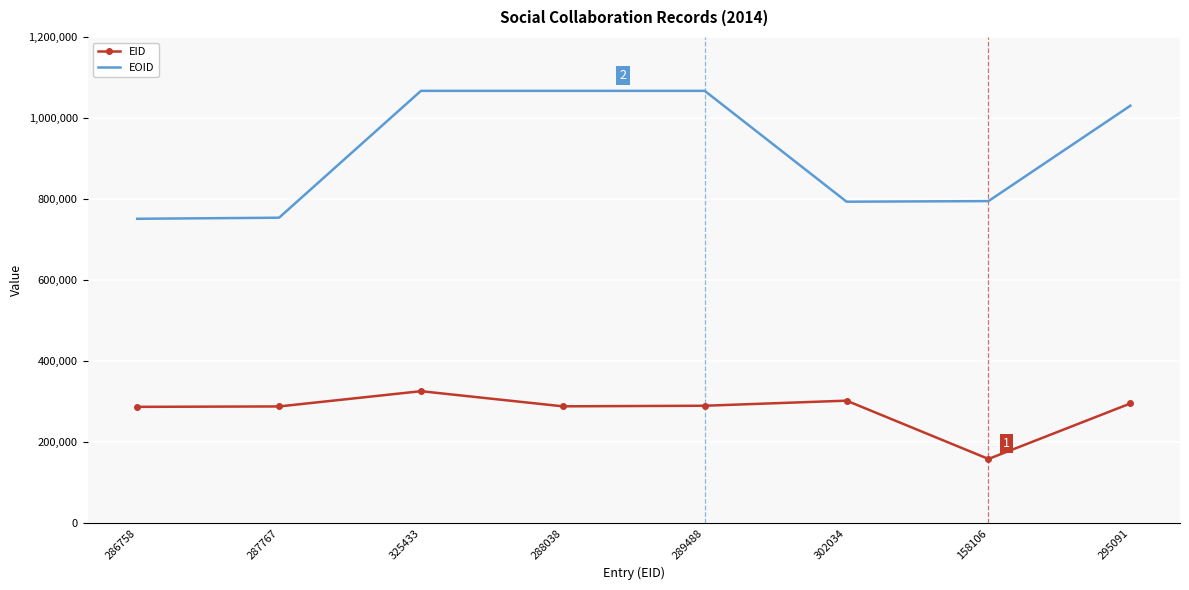

List the series in order of their overall mean, highest first.

EOID, EID